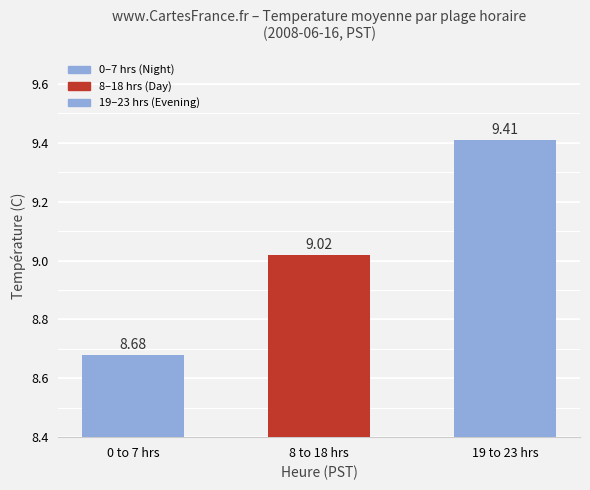

Rank the categories by value from highest to lowest.

19 to 23 hrs, 8 to 18 hrs, 0 to 7 hrs